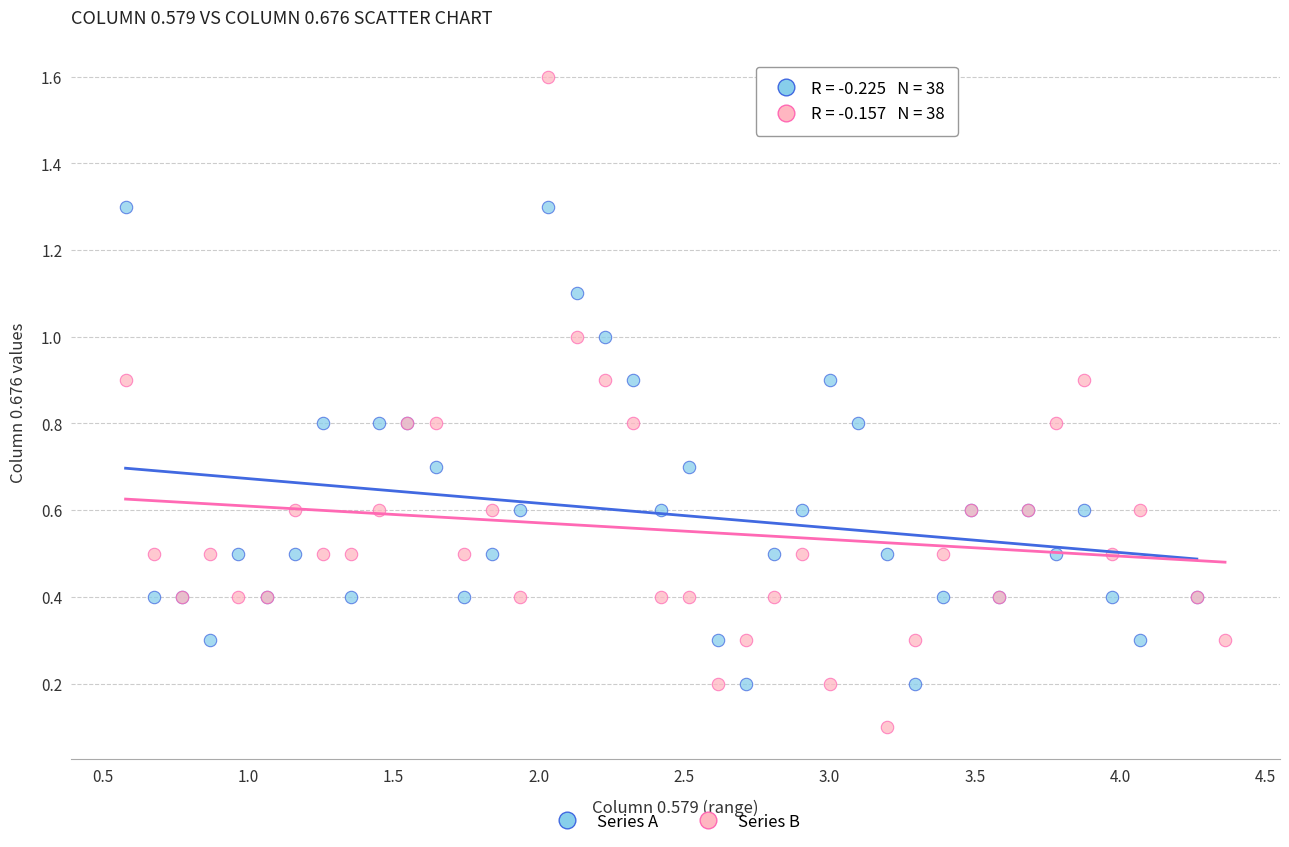

What are all the series names shown in the legend?

Series A, Series B